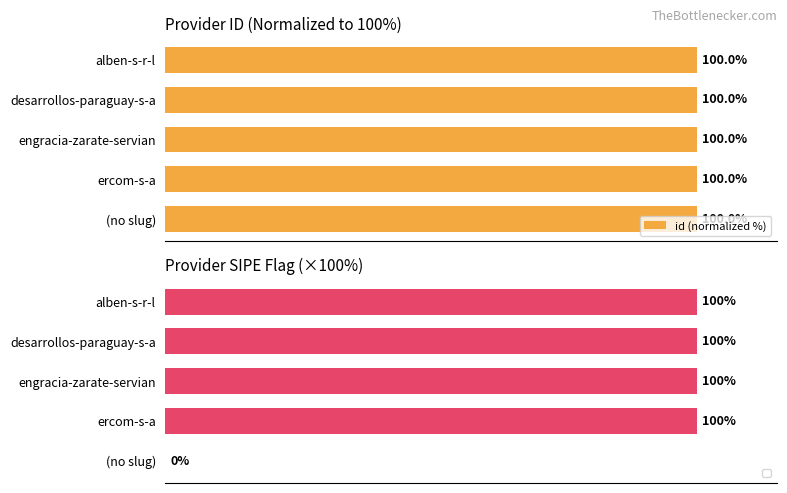

What is the approximate value at (no slug)?

100.0